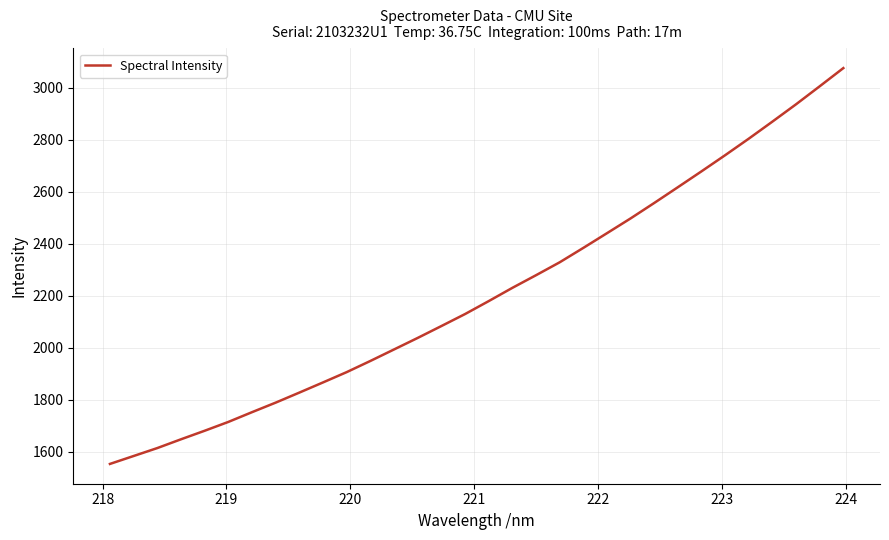

True or false: there are more than 1 points higher than both neighbors.

False